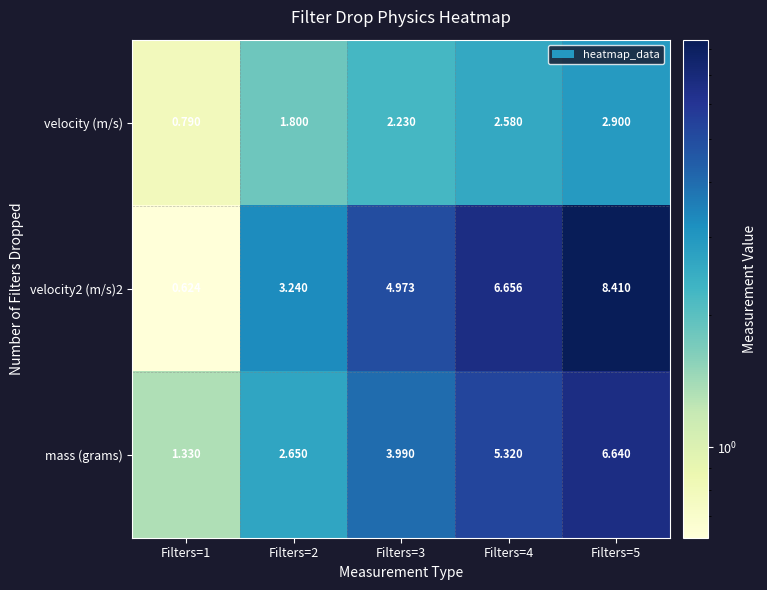

What is the total value across all series at Filters=3?

11.2